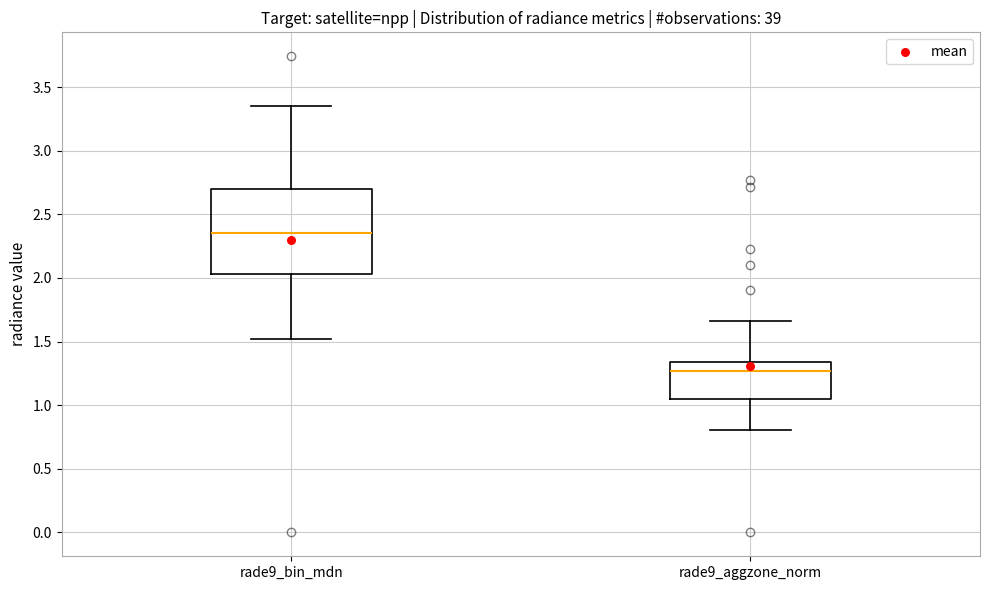

Reading left to right, read every box against the y-axis: the position of its median line, the range the box covers, and the ends of its whiskers. The values are not printed on the chart, so give them approximately, as read against the axis.

rade9_bin_mdn: median 2.35, box 2.05 to 2.70, whiskers 1.50 to 3.35
rade9_aggzone_norm: median 1.25, box 1.05 to 1.35, whiskers 0.80 to 1.65